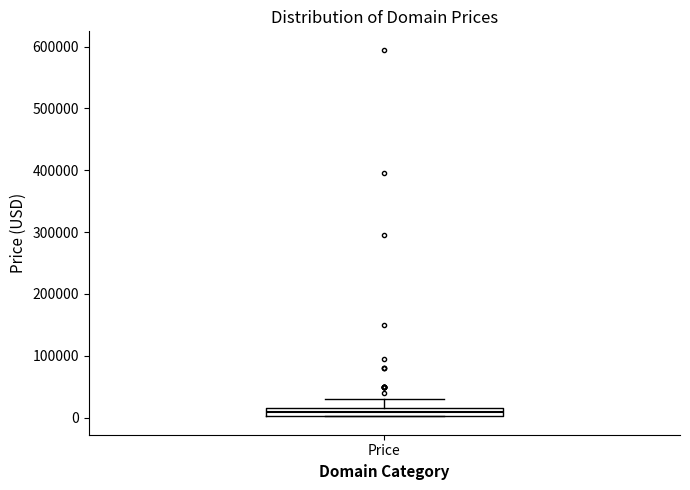

Where does the upper whisker of the box for Price end on the y-axis? The values are not printed on the chart, so give them approximately, as read against the axis.

30000